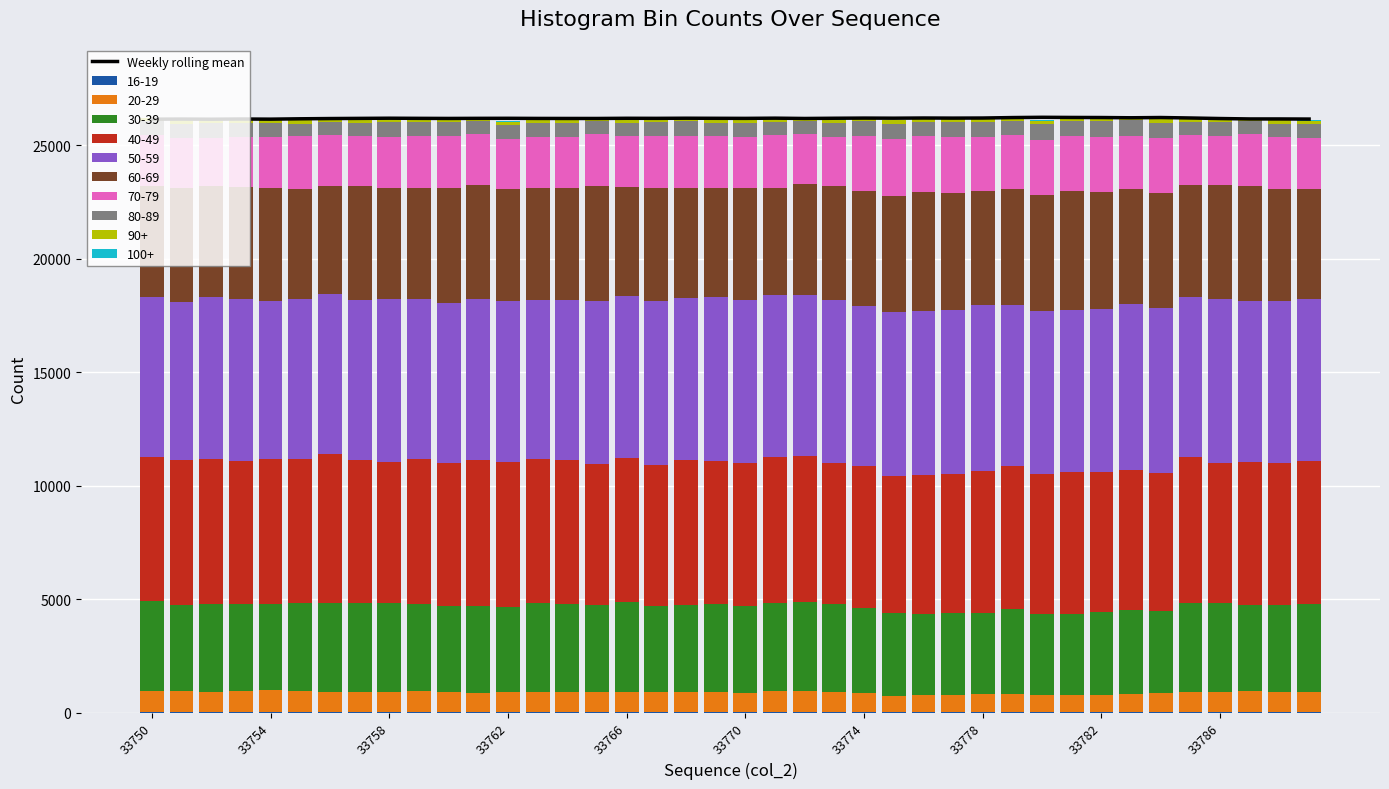

The chart shows a value of 26179.4 at 19. True or false?

True